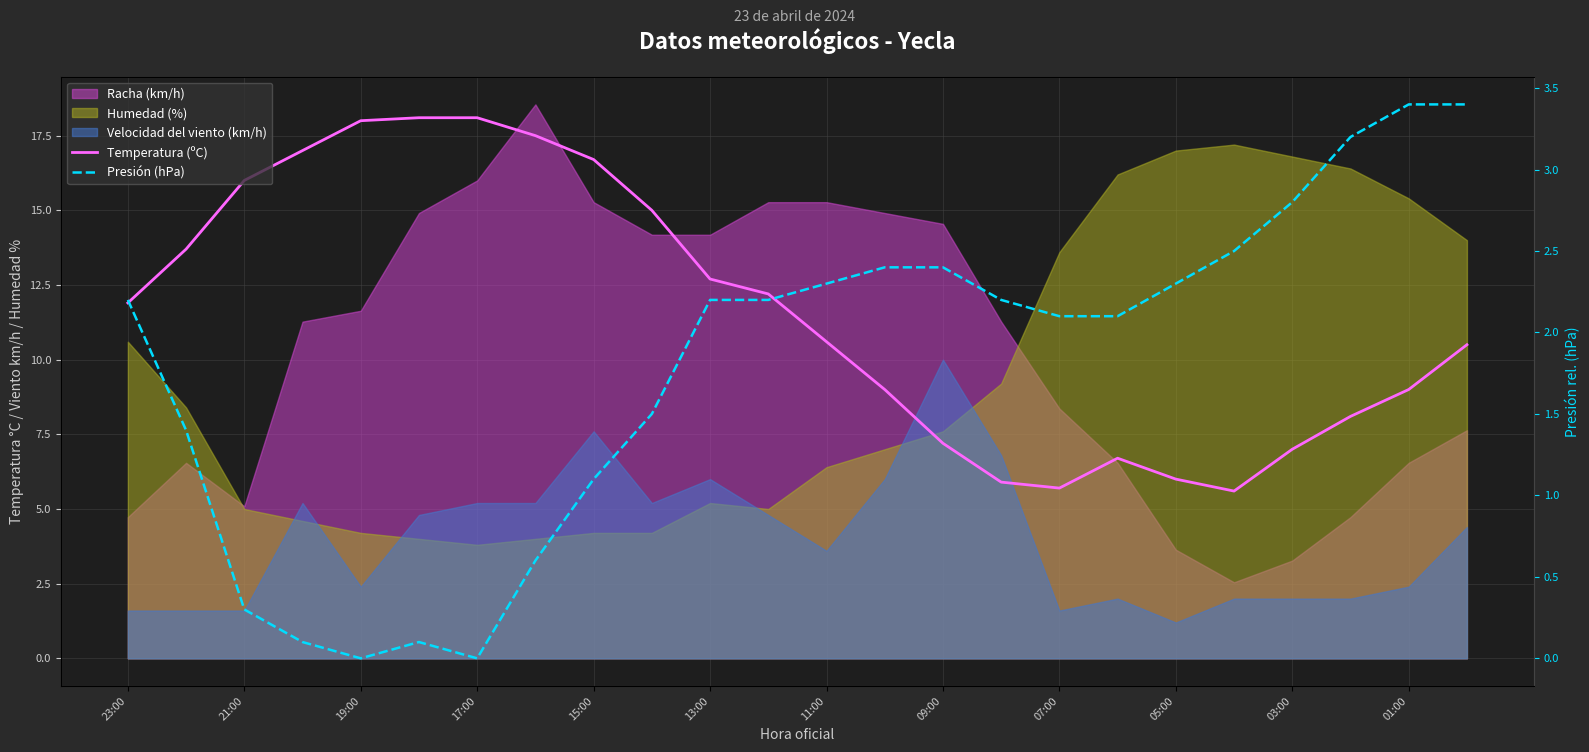

What is the value of the Presión (hPa) point at the 19th from the left?

2.3